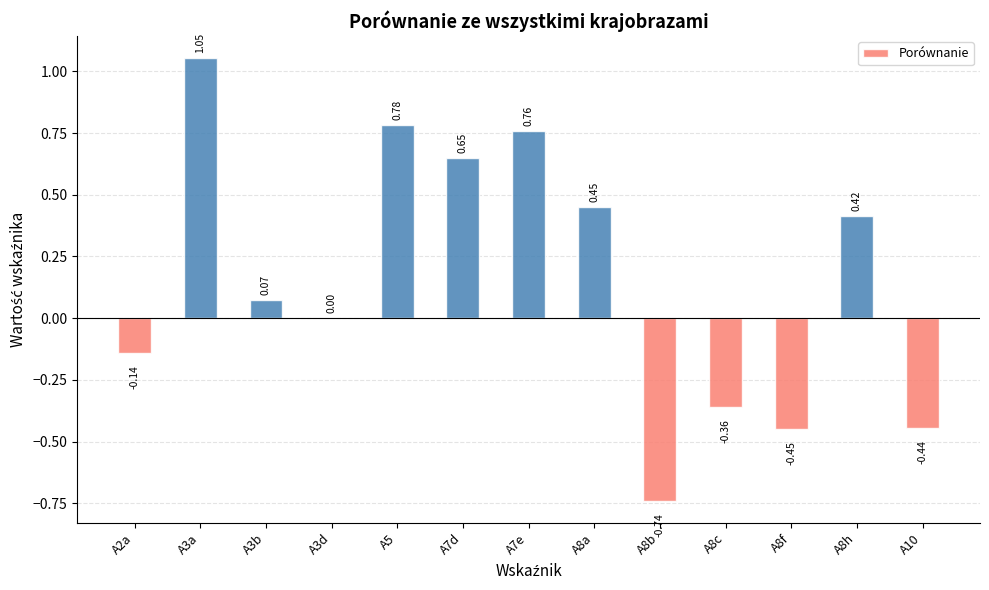

Which has a higher value, A3a or A8c?

A3a